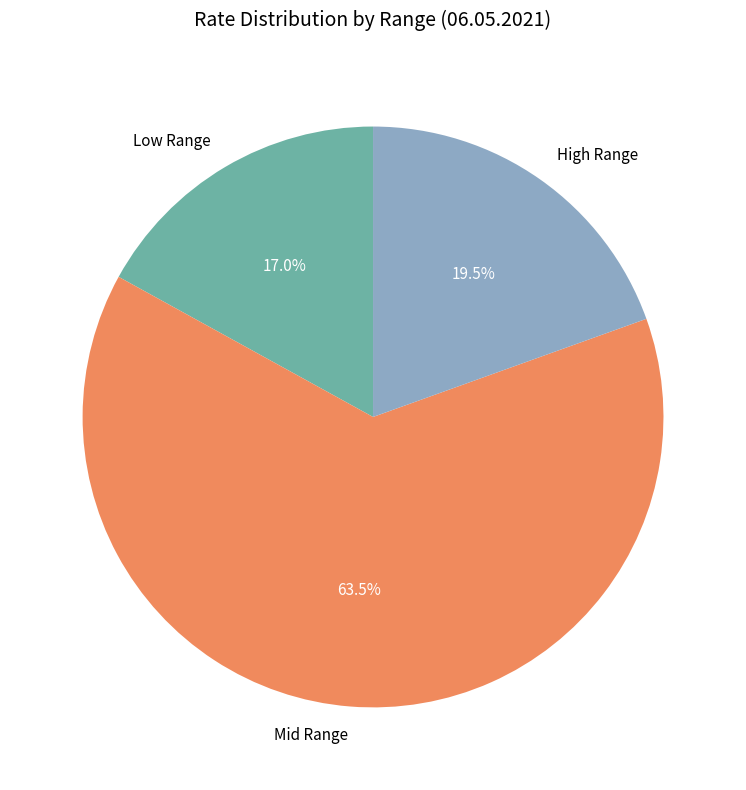

Is the sum of Mid Range and Low Range greater than half?

Yes